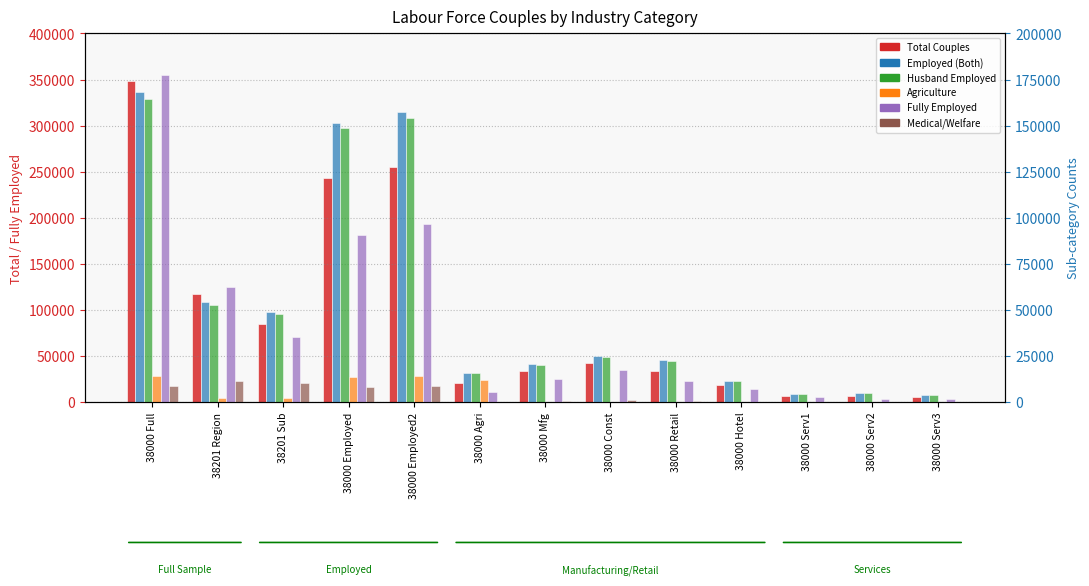

What is the difference between the Medical/Welfare values at 38000 Hotel and 38000 Retail?

333